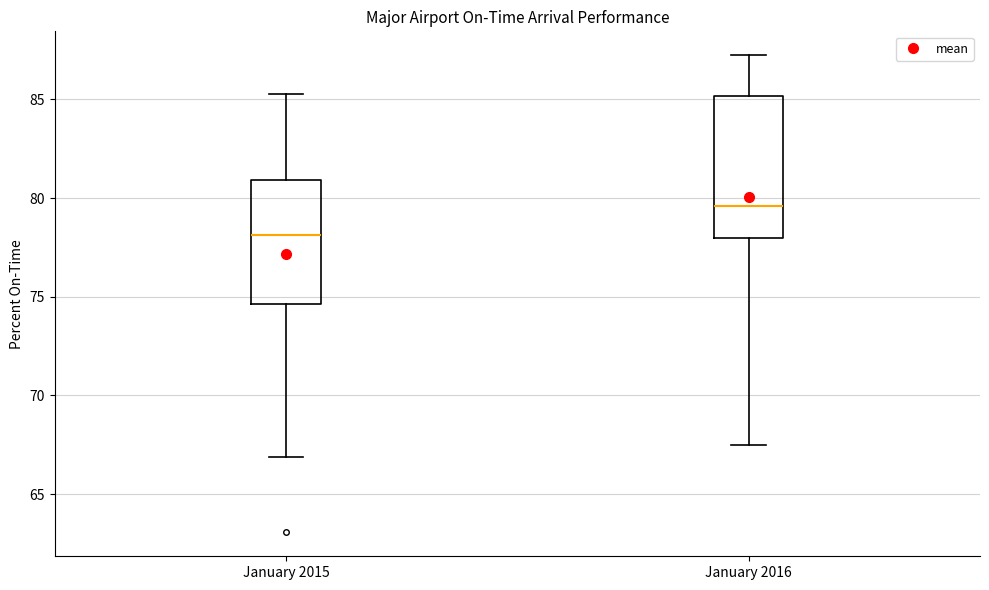

Reading left to right, read every box against the y-axis: the position of its median line, the range the box covers, and the ends of its whiskers. The values are not printed on the chart, so give them approximately, as read against the axis.

January 2015: median 78.0, box 74.5 to 81.0, whiskers 67.0 to 85.5
January 2016: median 79.5, box 78.0 to 85.0, whiskers 67.5 to 87.0